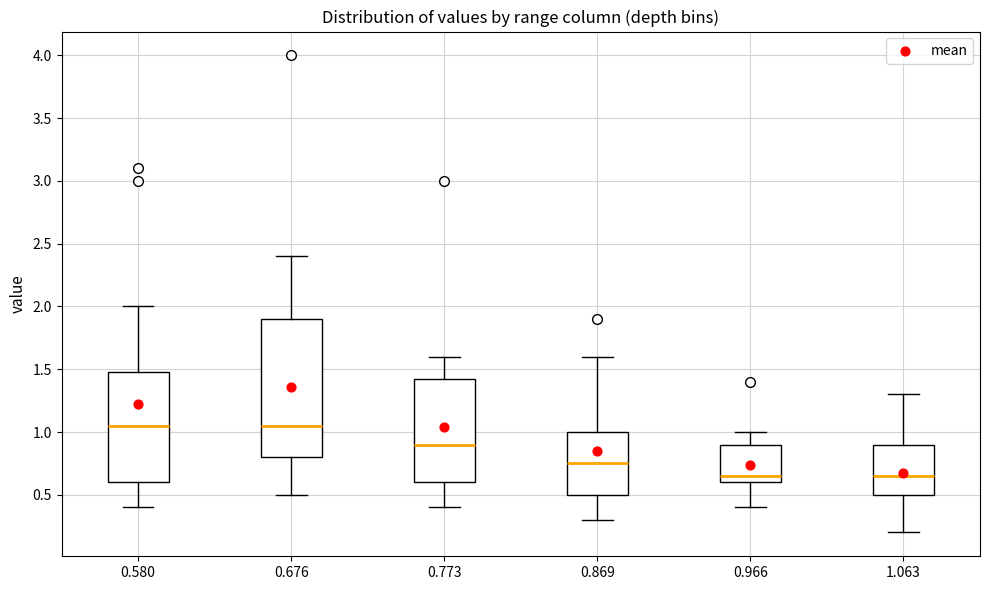

Reading left to right, transcribe this box plot: for each box, give where its median line is, the range the box spans, and where its two whiskers end, as read against the y-axis. The values are not printed on the chart, so give them approximately, as read against the axis.

0.580: median 1.05, box 0.60 to 1.50, whiskers 0.40 to 2.00
0.676: median 1.05, box 0.80 to 1.90, whiskers 0.50 to 2.40
0.773: median 0.90, box 0.60 to 1.45, whiskers 0.40 to 1.60
0.869: median 0.75, box 0.50 to 1.00, whiskers 0.30 to 1.60
0.966: median 0.65, box 0.60 to 0.90, whiskers 0.40 to 1.00
1.063: median 0.65, box 0.50 to 0.90, whiskers 0.20 to 1.30